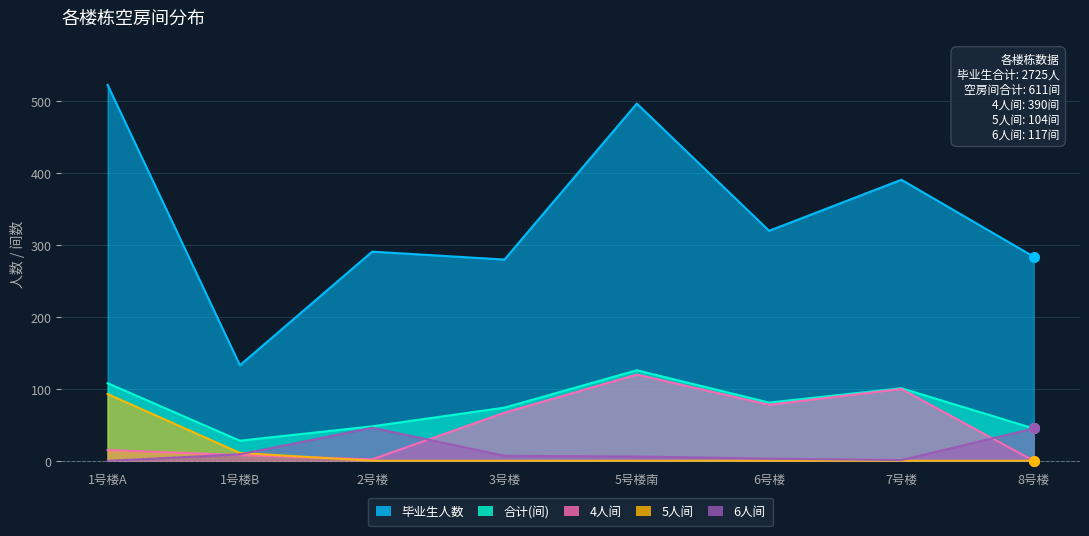

Is the value of 合计(间) at 3号楼 greater than the value of 毕业生人数 at 5号楼南?

No